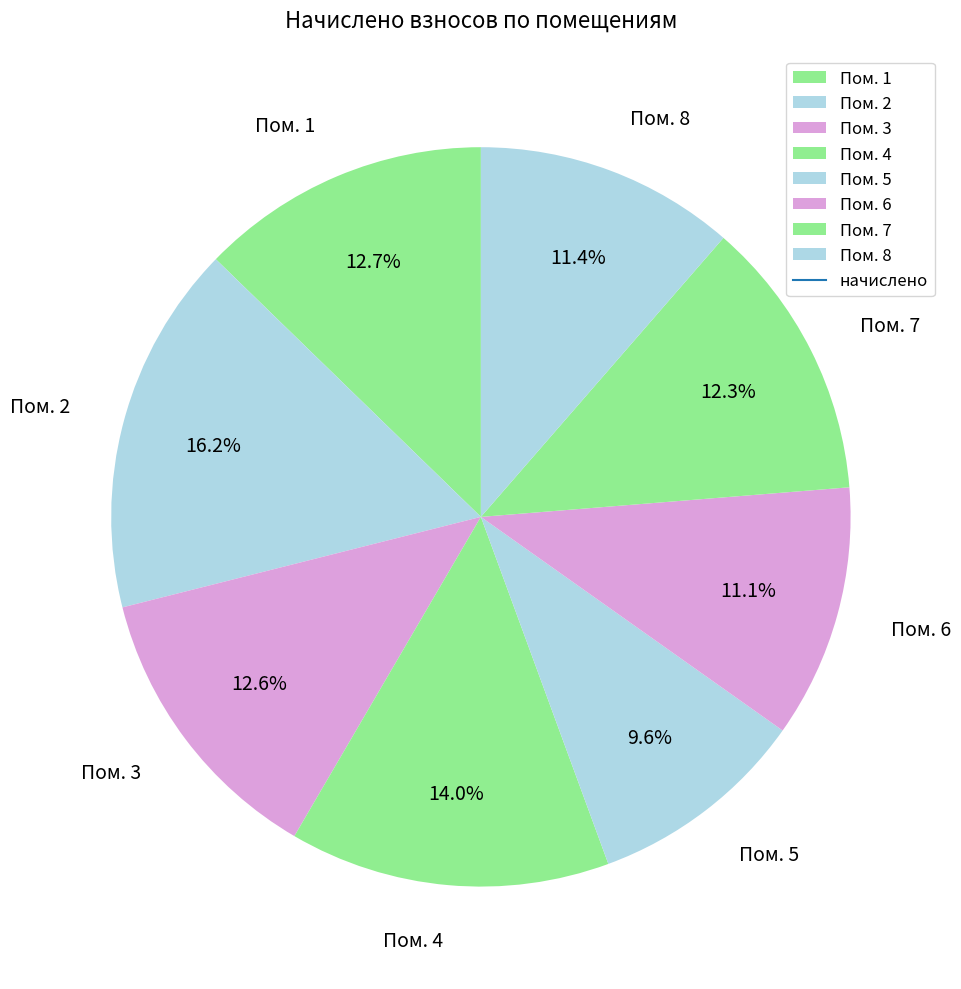

What is the smallest slice in the pie chart?

Пом. 5